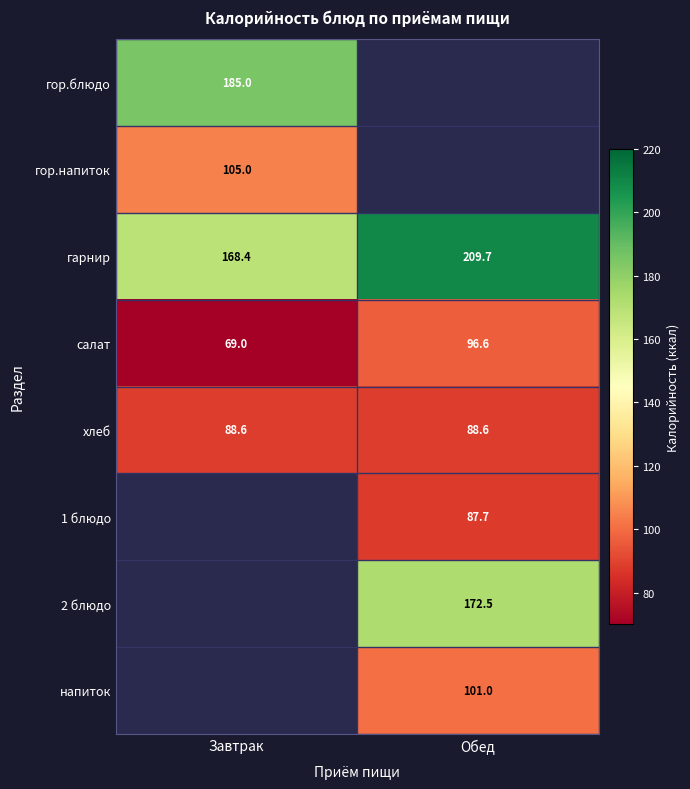

The гарнир series shows 209.7 at Обед. True or false?

True